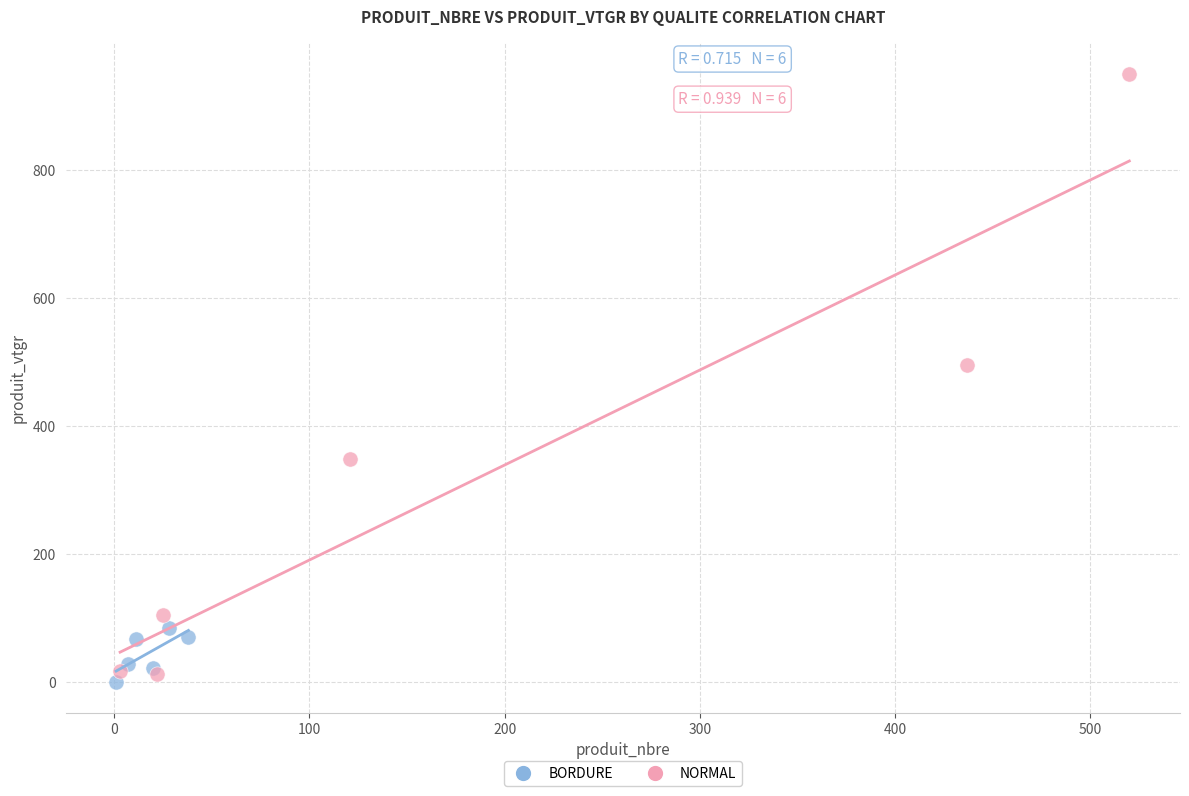

Which series has the largest Y range (max minus min)?

NORMAL